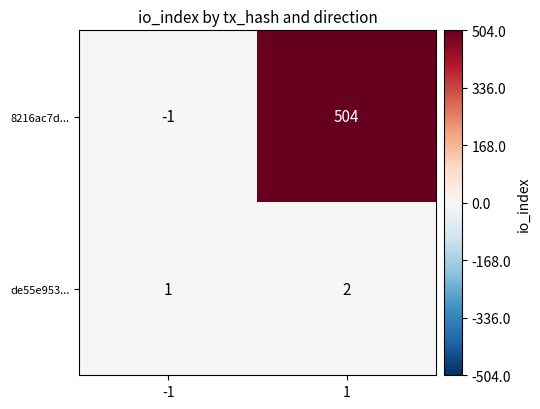

How many series are shown in this chart?

2